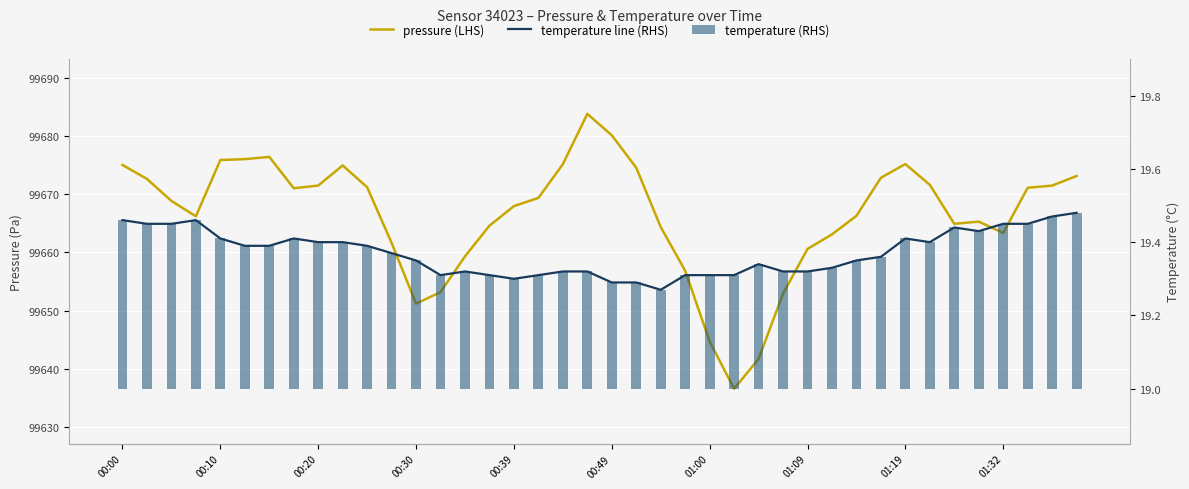

Rank the series by their maximum value, from lowest to highest.

temperature (RHS), temperature line (RHS), pressure (LHS)